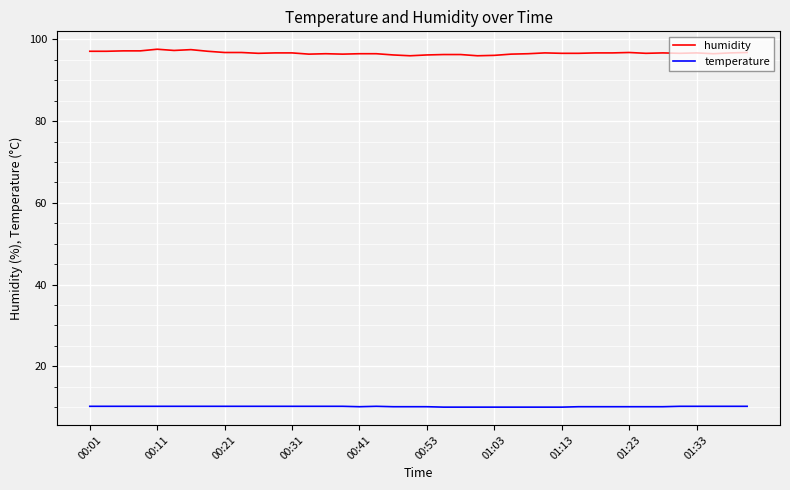

Which series has the widest spread of values?

humidity